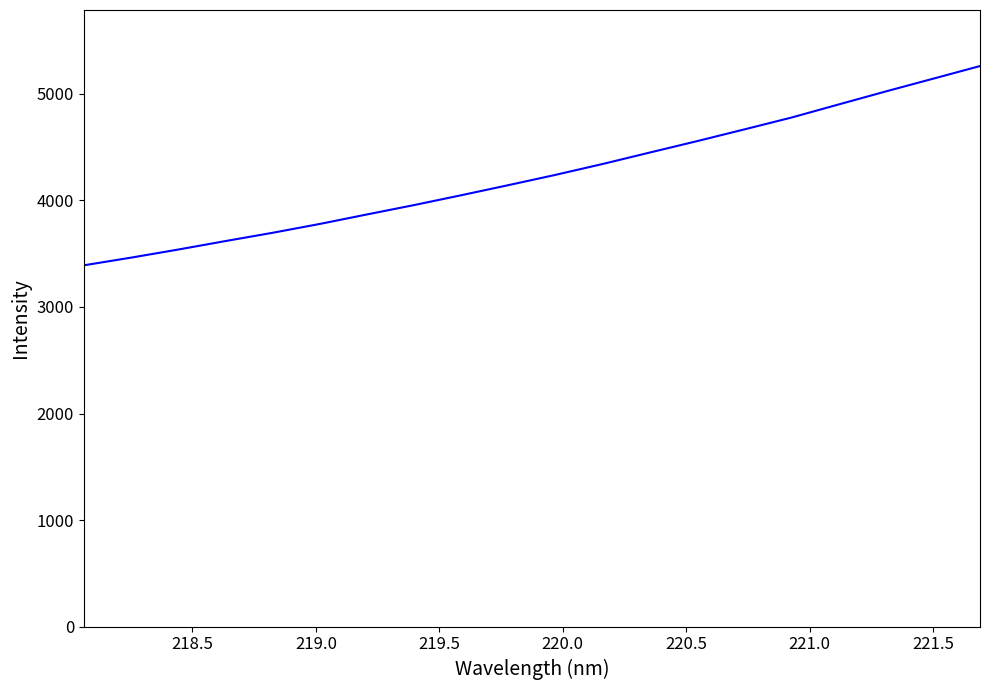

What is the difference between the maximum and minimum values?

1870.7